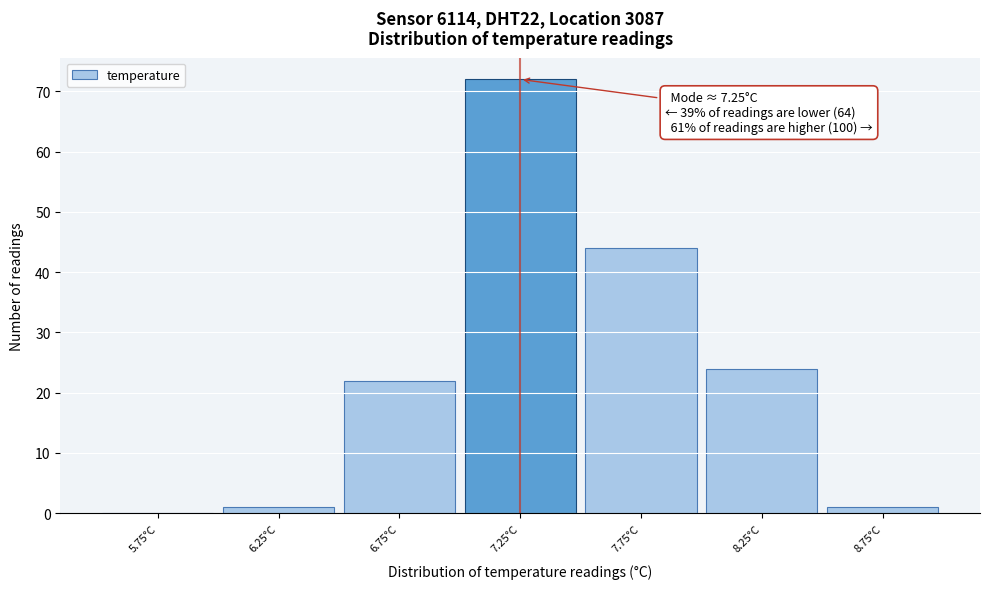

Over which range of the x-axis is the bar tallest?

7.0 to 7.5